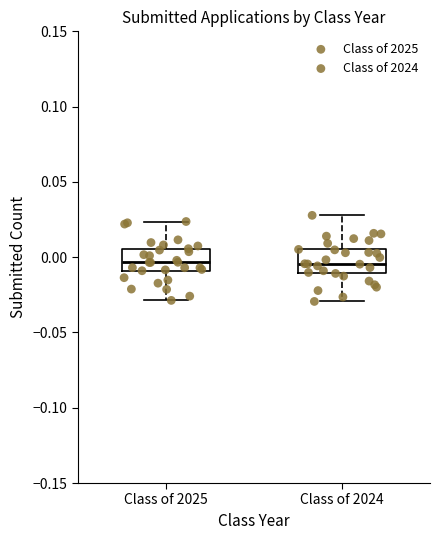

Where does the median line of the box for Class of 2024 sit on the y-axis? The values are not printed on the chart, so give them approximately, as read against the axis.

-0.005